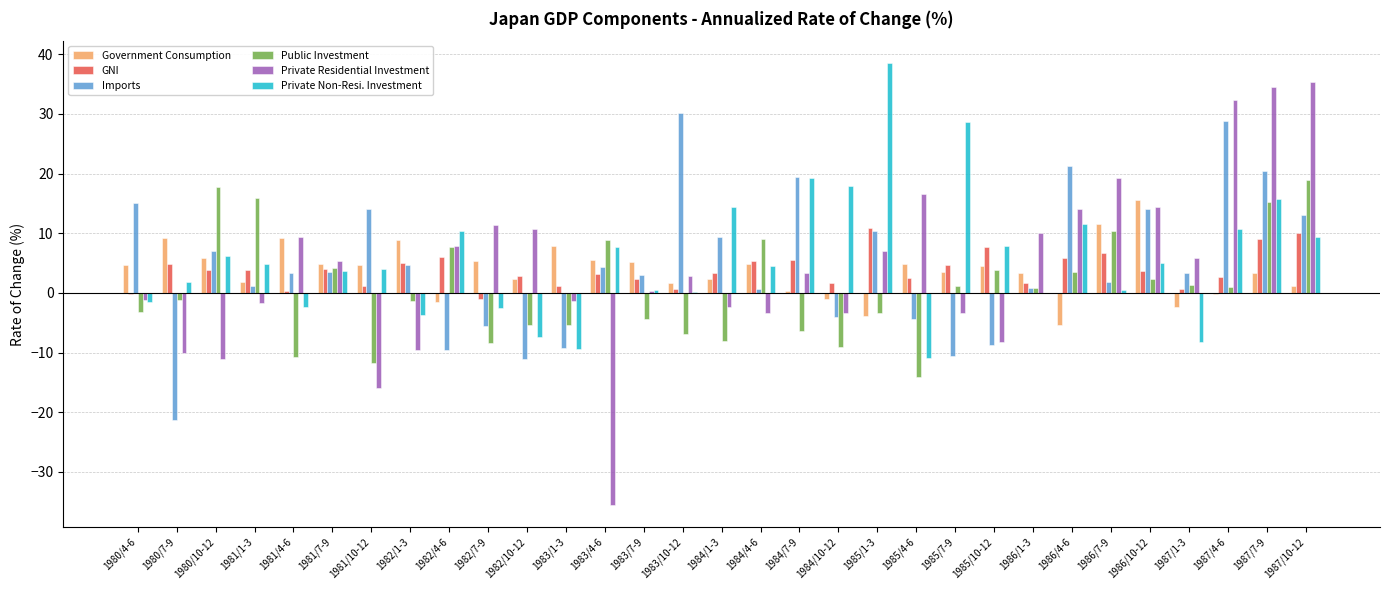

At which label does Imports first exceed 3?

1980/4-6